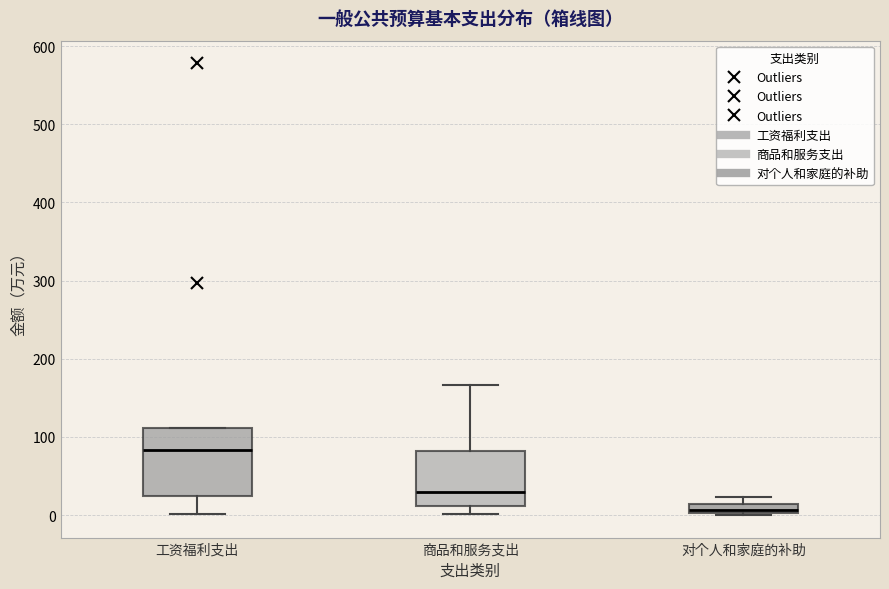

Which box's median line is the highest?

工资福利支出